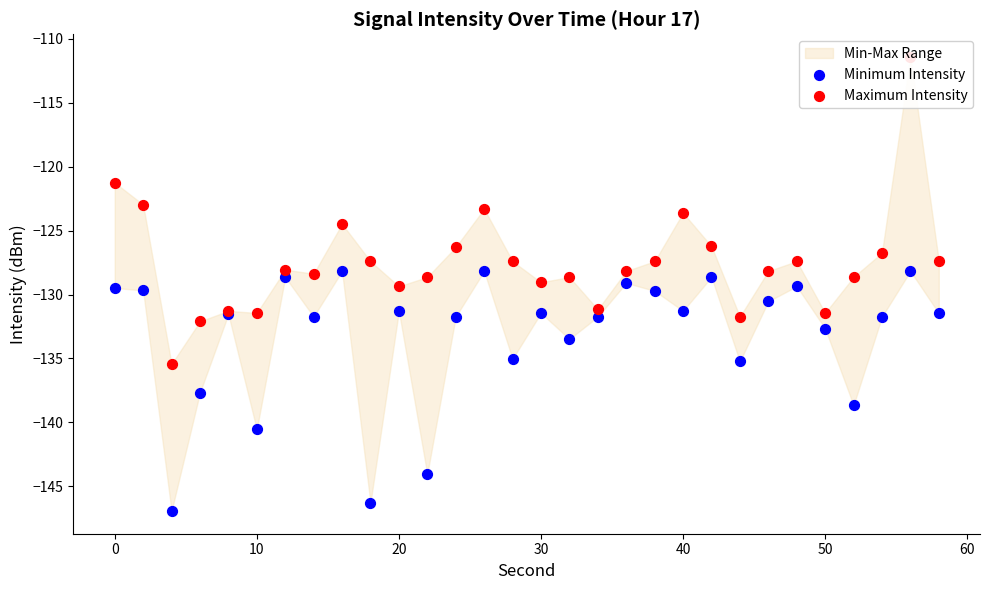

Which series contains the highest Y value?

Maximum Intensity